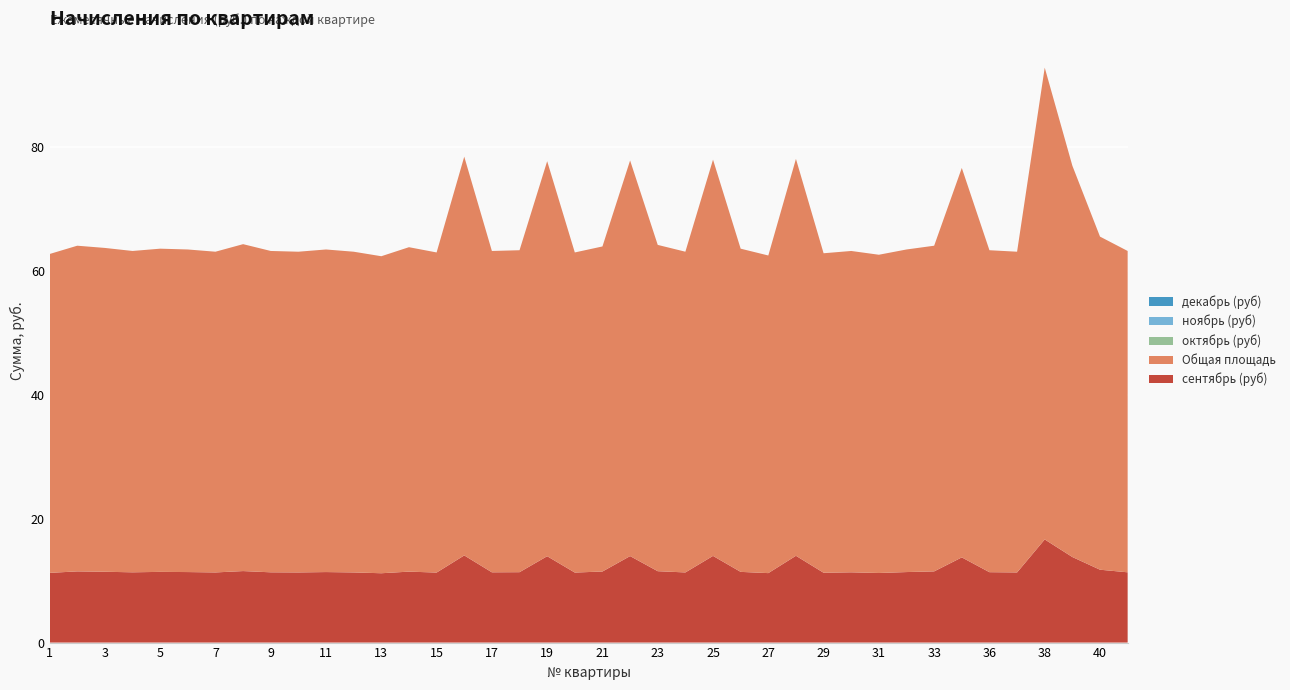

Reading right to left, what are all the values shown in this chart?

сентябрь (руб): 11.3	11.8	13.8	16.7	11.3	11.4	13.8	11.5	11.4	11.2	11.3	11.3	14.0	11.2	11.4	14.0	11.3	11.5	14.0	11.5	11.3	13.9	11.4	11.3	14.1	11.3	11.5	11.2	11.3	11.4	11.3	11.3	11.6	11.3	11.4	11.4	11.3	11.4	11.5	11.3
Общая площадь: 51.9	53.8	63.2	76.2	51.8	52.0	62.9	52.6	52.1	51.4	51.9	51.6	64.1	51.3	52.2	64.0	51.8	52.7	63.9	52.5	51.7	63.8	52.0	51.9	64.4	51.7	52.4	51.2	51.8	52.1	51.8	51.9	52.8	51.8	52.1	52.2	51.9	52.3	52.6	51.5
октябрь (руб): 0.0	0.0	0.0	0.0	0.0	0.0	0.0	0.0	0.0	0.0	0.0	0.0	0.0	0.0	0.0	0.0	0.0	0.0	0.0	0.0	0.0	0.0	0.0	0.0	0.0	0.0	0.0	0.0	0.0	0.0	0.0	0.0	0.0	0.0	0.0	0.0	0.0	0.0	0.0	0.0
ноябрь (руб): 0.0	0.0	0.0	0.0	0.0	0.0	0.0	0.0	0.0	0.0	0.0	0.0	0.0	0.0	0.0	0.0	0.0	0.0	0.0	0.0	0.0	0.0	0.0	0.0	0.0	0.0	0.0	0.0	0.0	0.0	0.0	0.0	0.0	0.0	0.0	0.0	0.0	0.0	0.0	0.0
декабрь (руб): 0.0	0.0	0.0	0.0	0.0	0.0	0.0	0.0	0.0	0.0	0.0	0.0	0.0	0.0	0.0	0.0	0.0	0.0	0.0	0.0	0.0	0.0	0.0	0.0	0.0	0.0	0.0	0.0	0.0	0.0	0.0	0.0	0.0	0.0	0.0	0.0	0.0	0.0	0.0	0.0